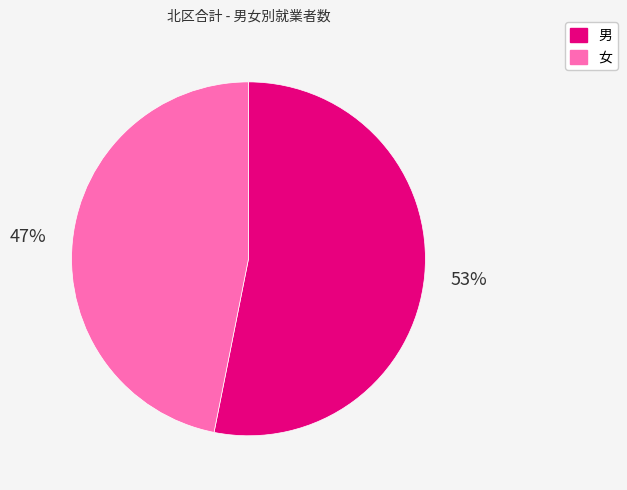

To the nearest percent, what portion does 男 represent?

53%